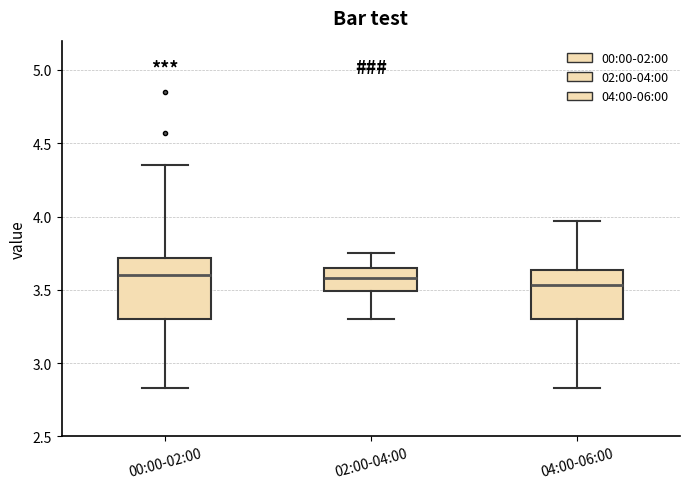

Comparing the boxes themselves (not the whiskers), which one is the tallest?

00:00-02:00